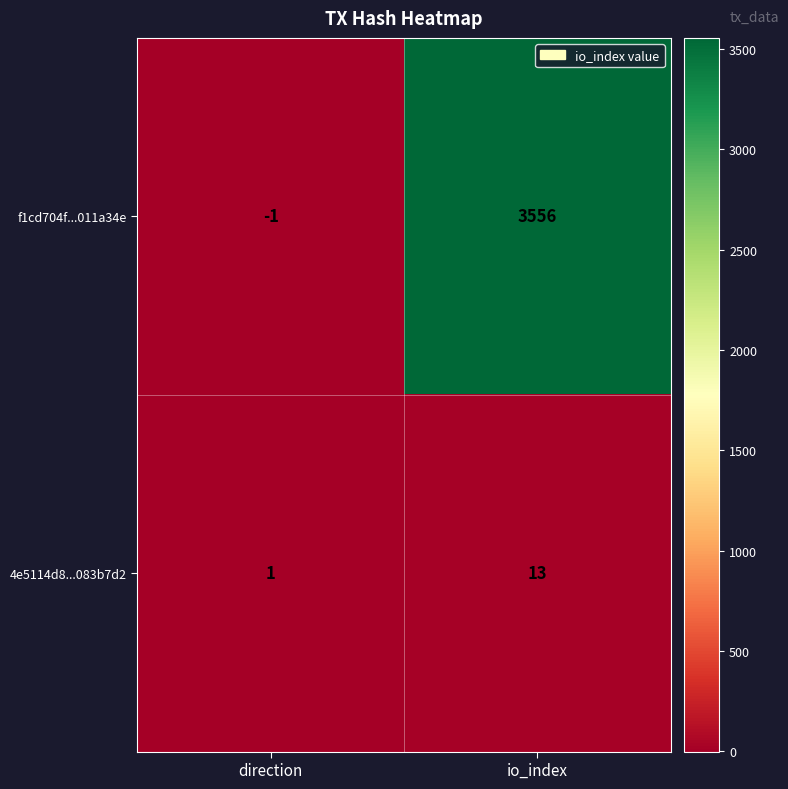

Which series has the largest range (max minus min)?

f1cd704f...011a34e